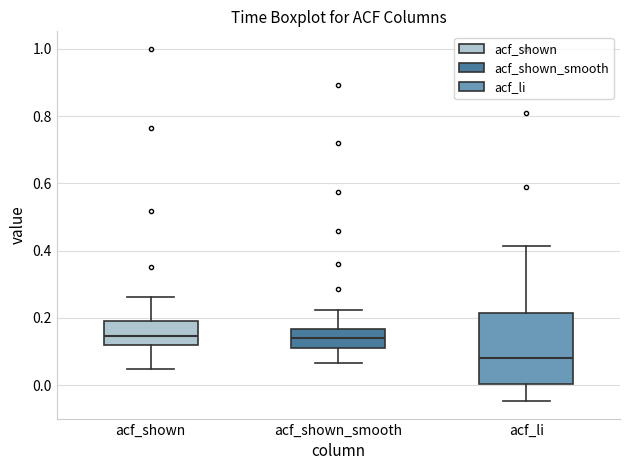

Comparing the boxes themselves (not the whiskers), which one is the tallest?

acf_li